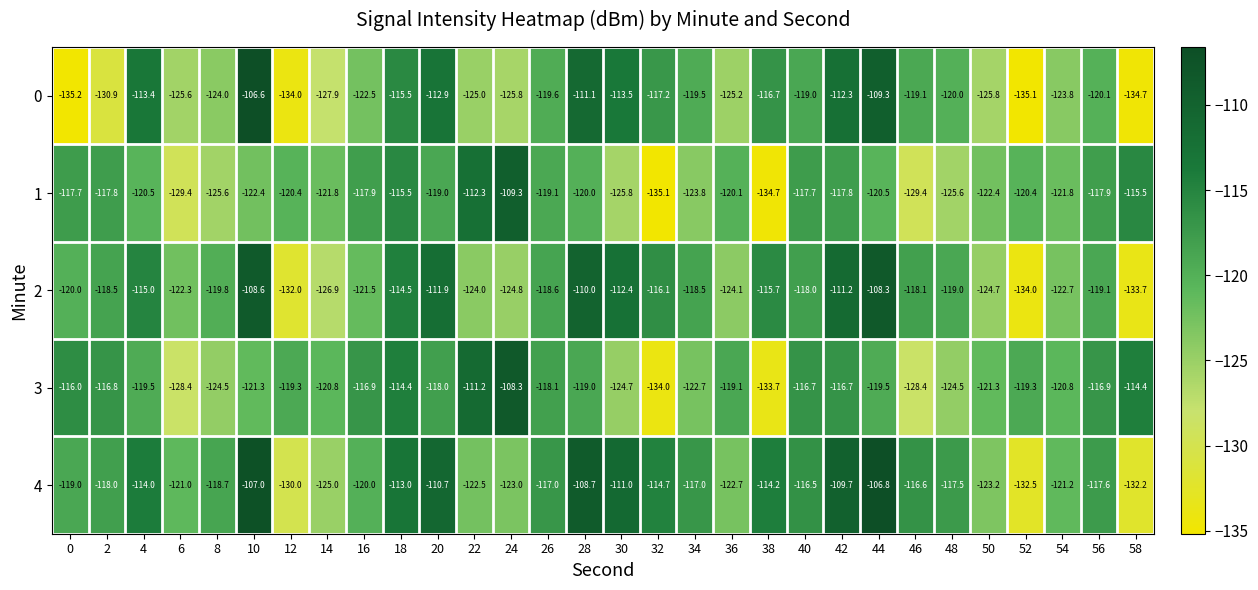

True or false: 4 has a value of -203.6 at 24.

False